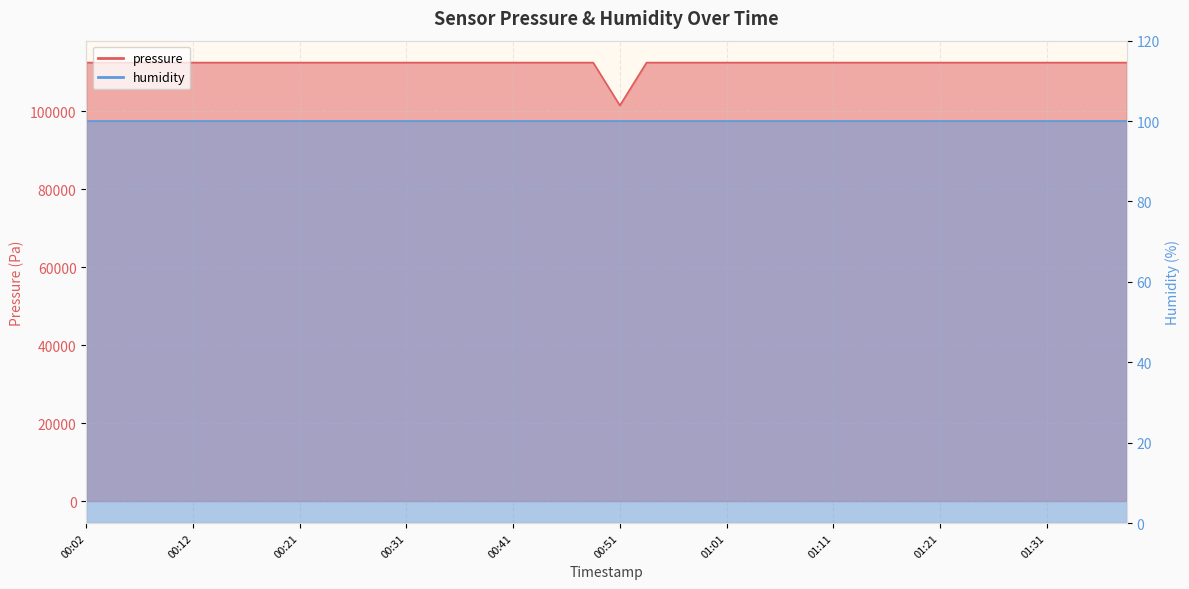

Where is the first local minimum?

00:51